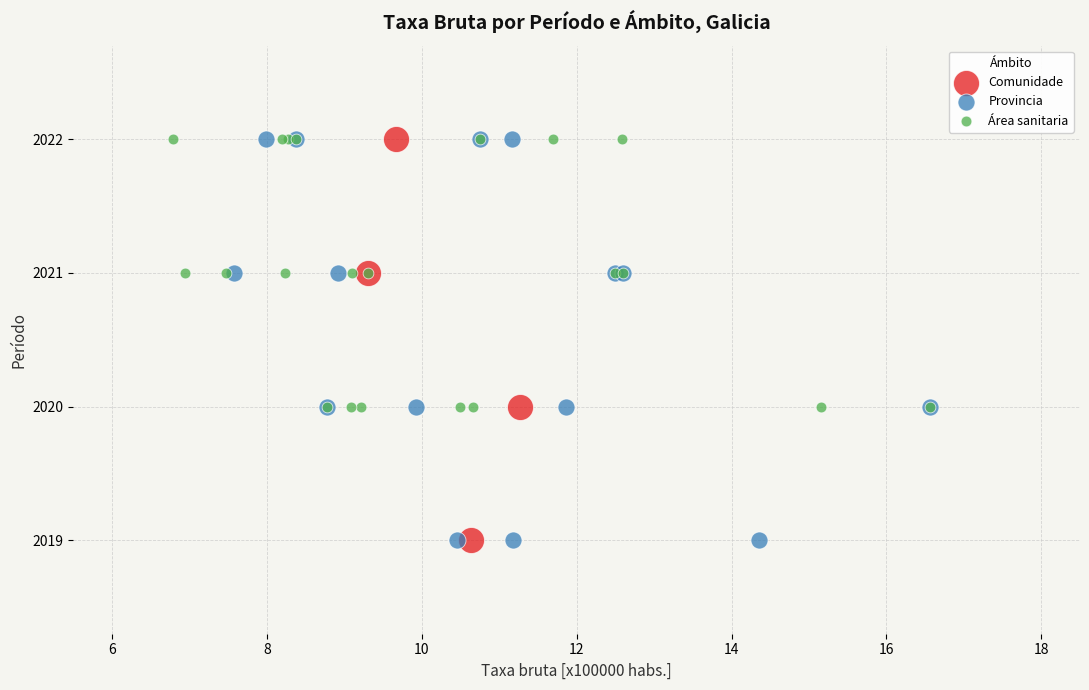

What are all the series names shown in the legend?

Comunidade, Provincia, Área sanitaria